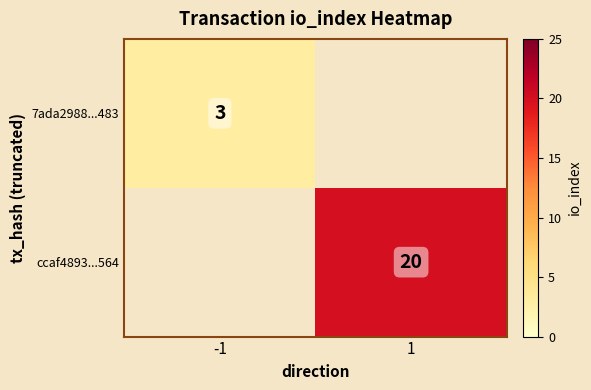

Is it true that 7ada2988...483 equals 1 at -1?

False